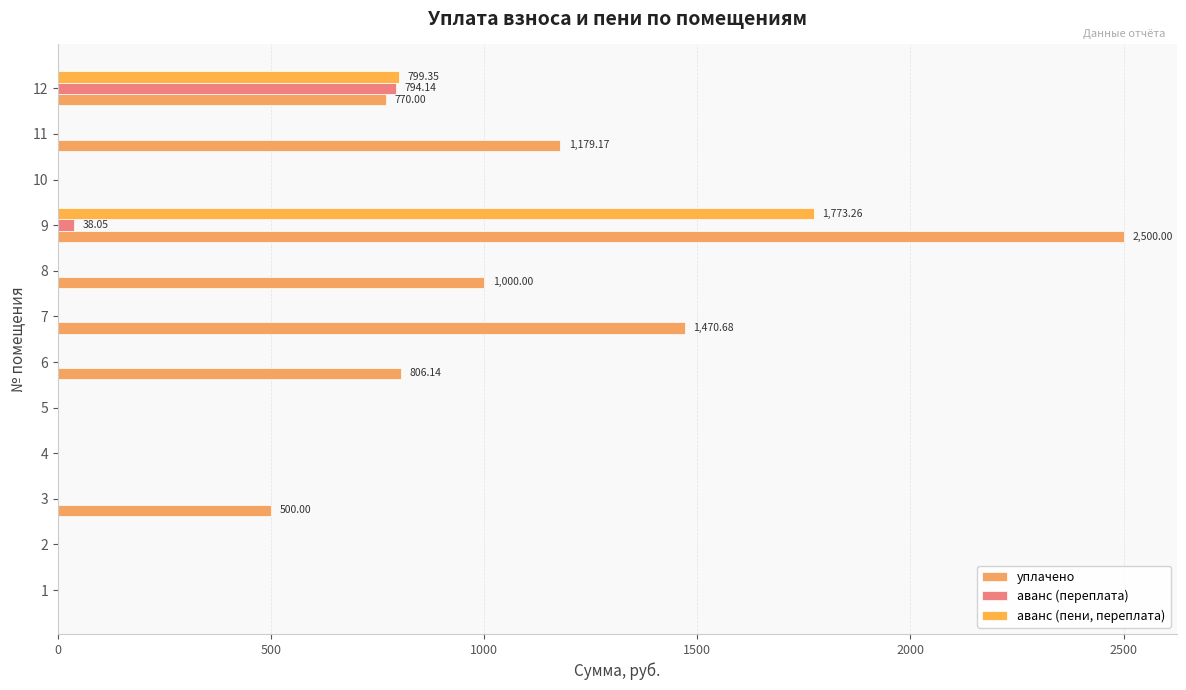

Count the number of categories in the chart.

12